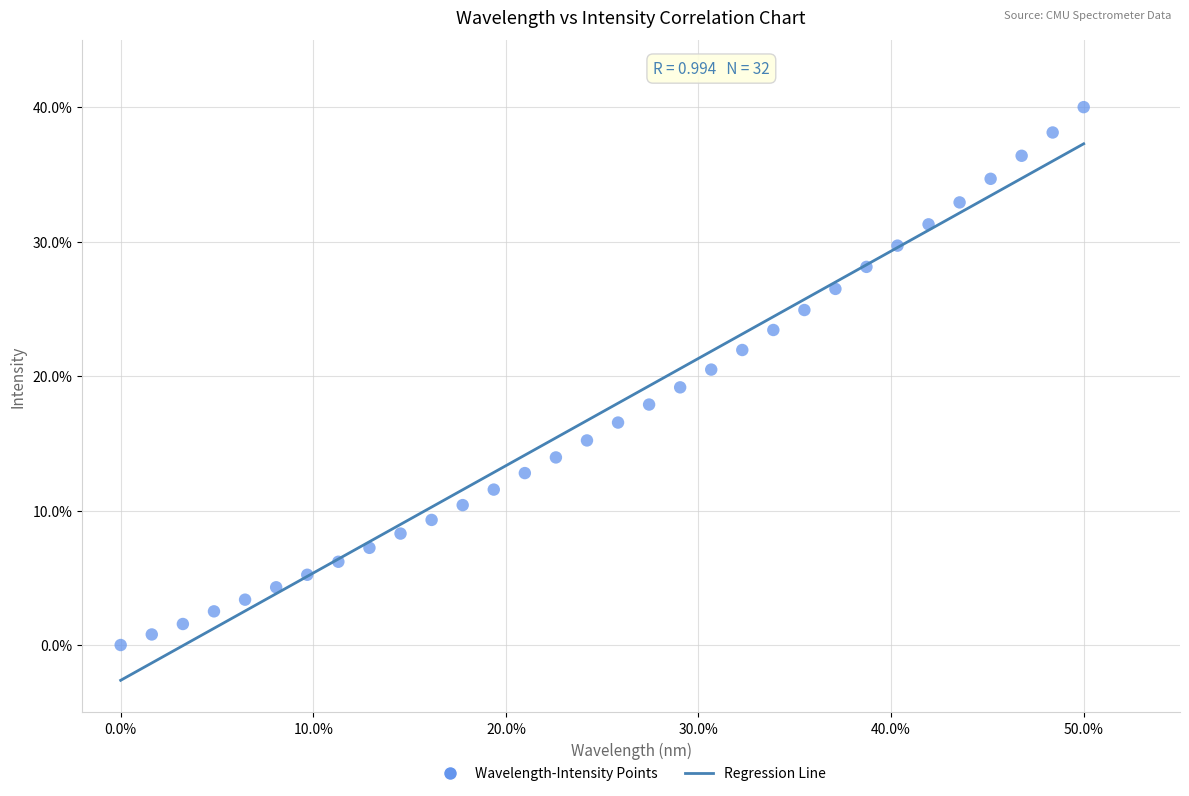

What is the range of X values (max minus min)?

50.0